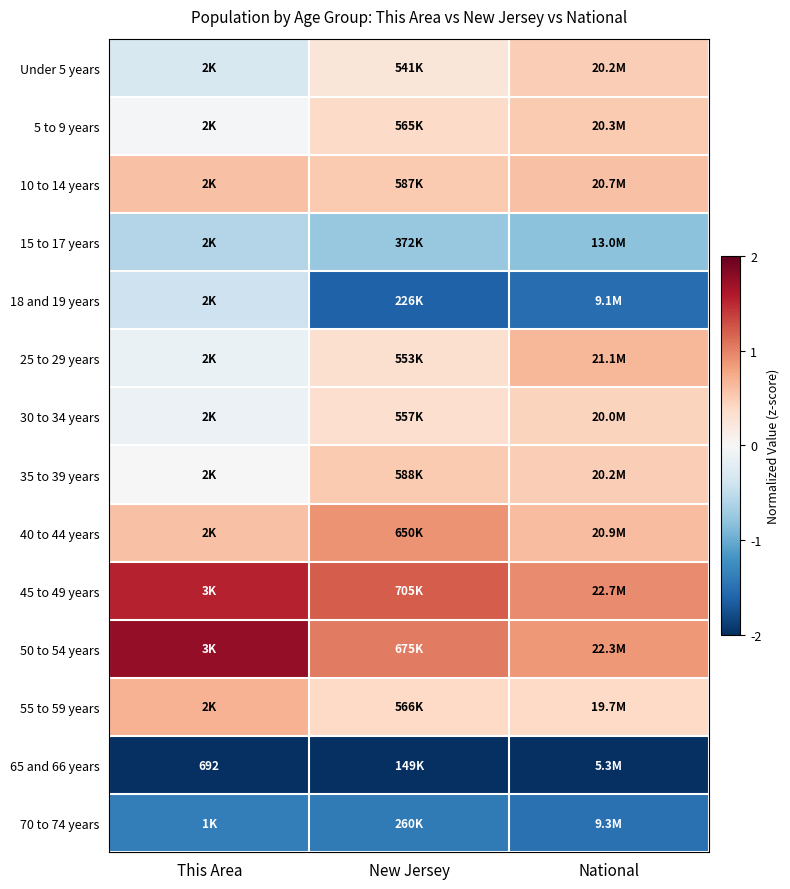

At how many categories does at least one series exceed 0?

3